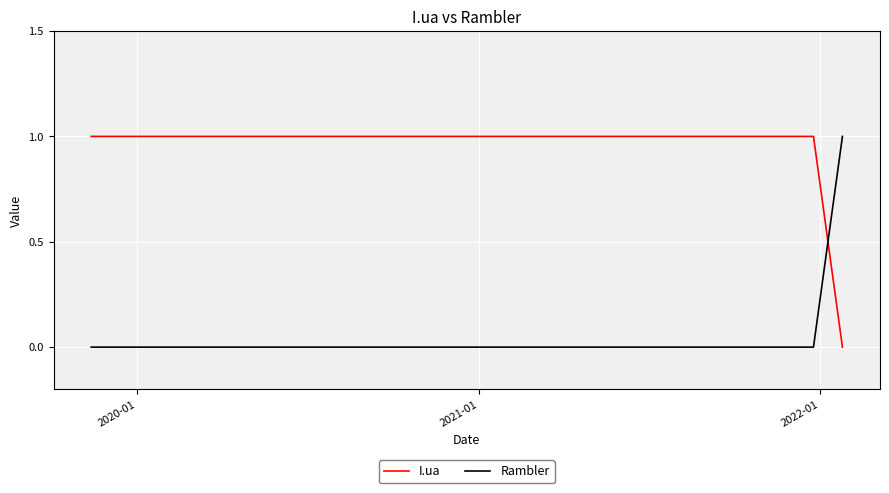

Which series has the largest total across all categories?

I.ua